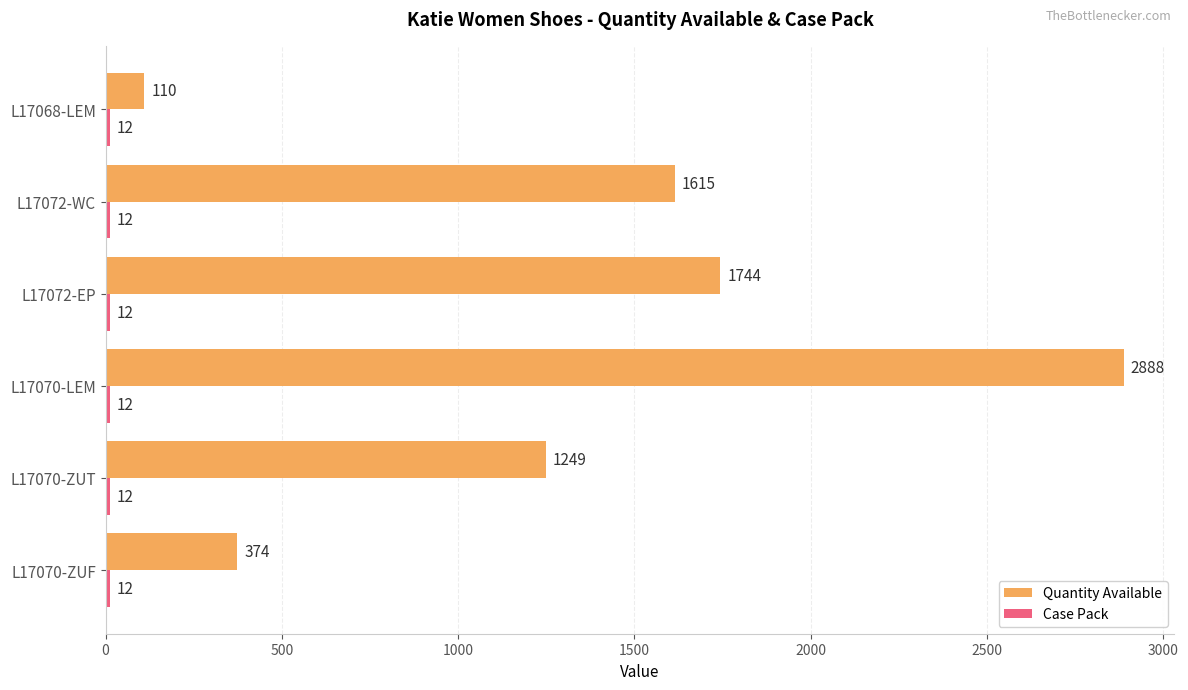

At how many categories does at least one series exceed 1489?

3